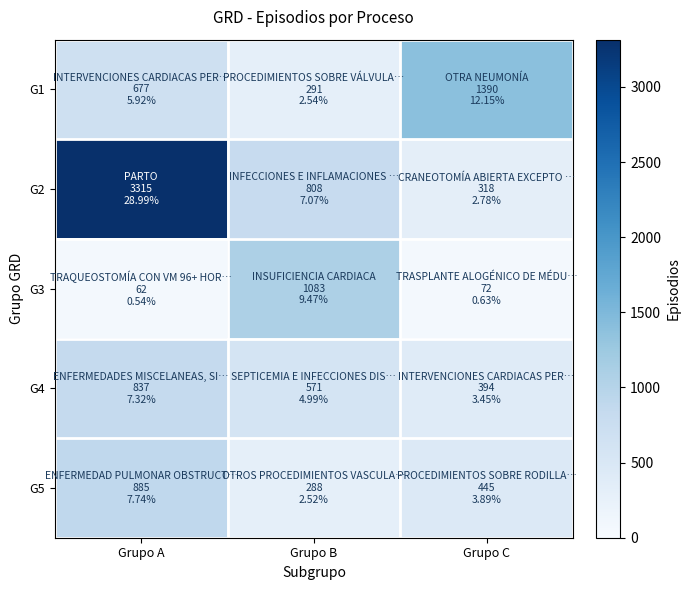

Reading left to right, list all the values displayed in this chart.

G1: Grupo A=677	Grupo B=291	Grupo C=1390
G2: Grupo A=3315	Grupo B=808	Grupo C=318
G3: Grupo A=62	Grupo B=1083	Grupo C=72
G4: Grupo A=837	Grupo B=571	Grupo C=394
G5: Grupo A=885	Grupo B=288	Grupo C=445